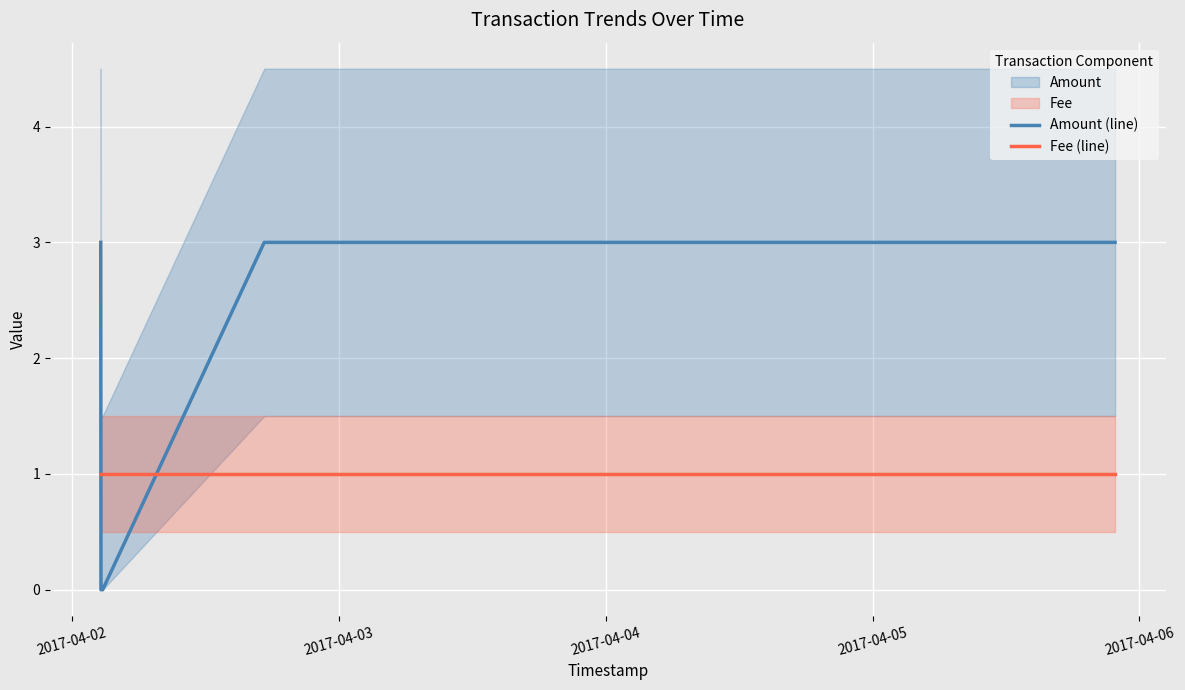

Which series ends up on top after the final intersection of Amount (line) and Fee (line)?

Amount (line)